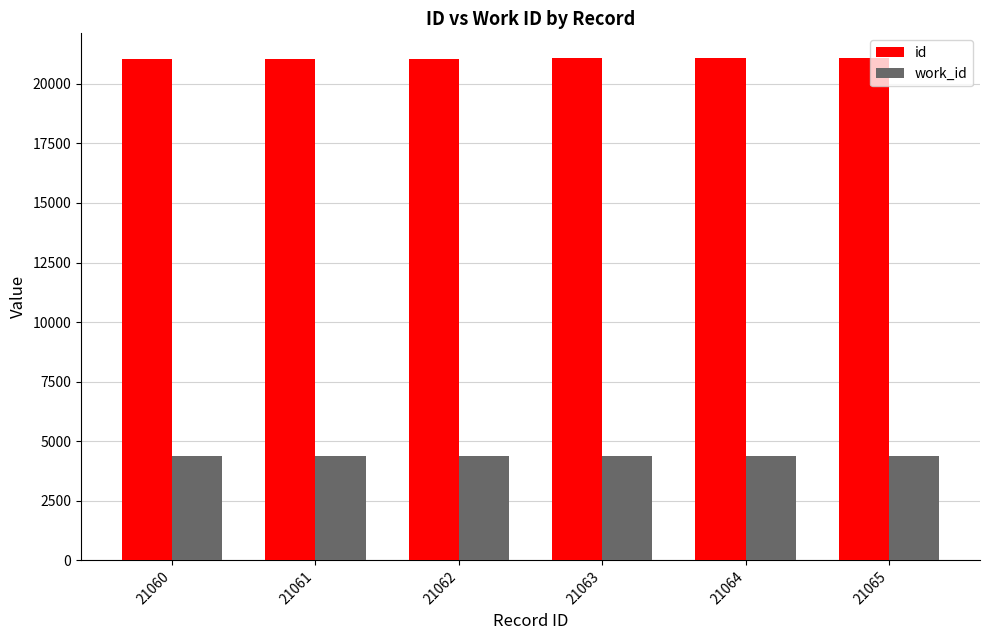

At 21065, list the series in order from smallest to largest.

work_id, id